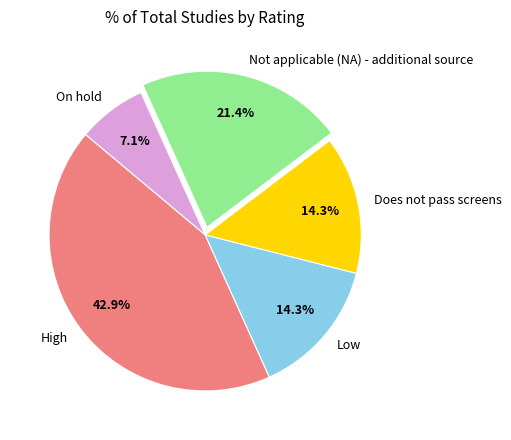

What is the total percentage of On hold and Low?

21.4%